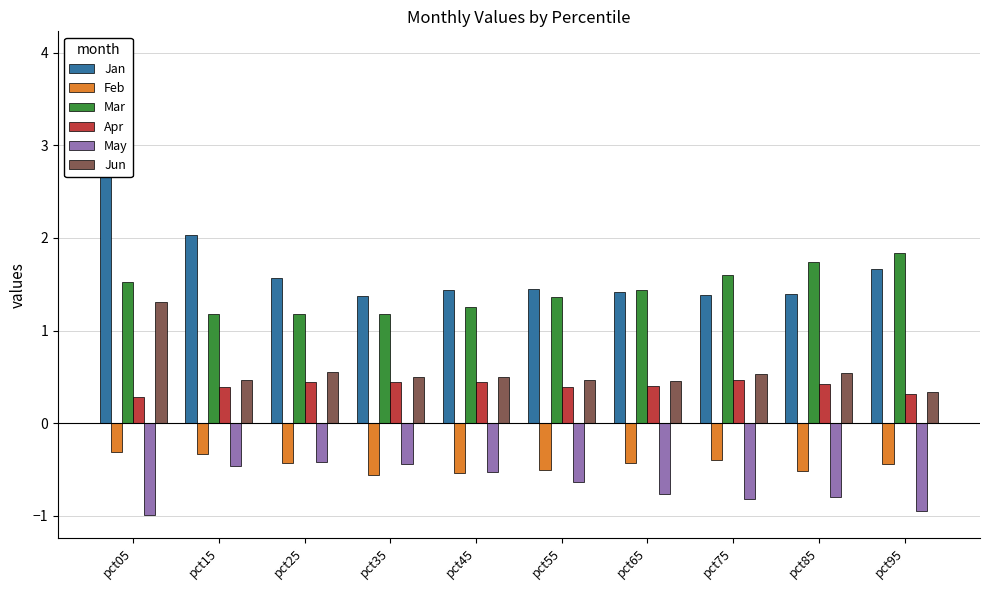

List the labels in order of Mar value, smallest first.

pct15, pct25, pct35, pct45, pct55, pct65, pct05, pct75, pct85, pct95